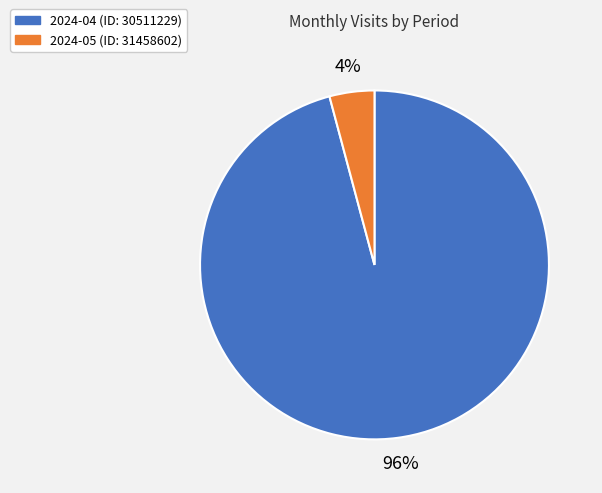

Which has a higher value, 2024-04 (ID: 30511229) or 2024-05 (ID: 31458602)?

2024-04 (ID: 30511229)